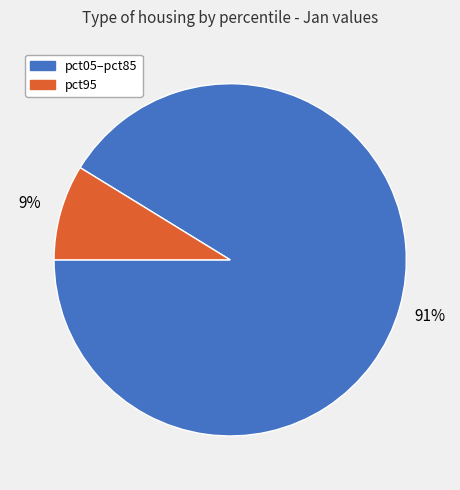

How many segments does this pie chart have?

2